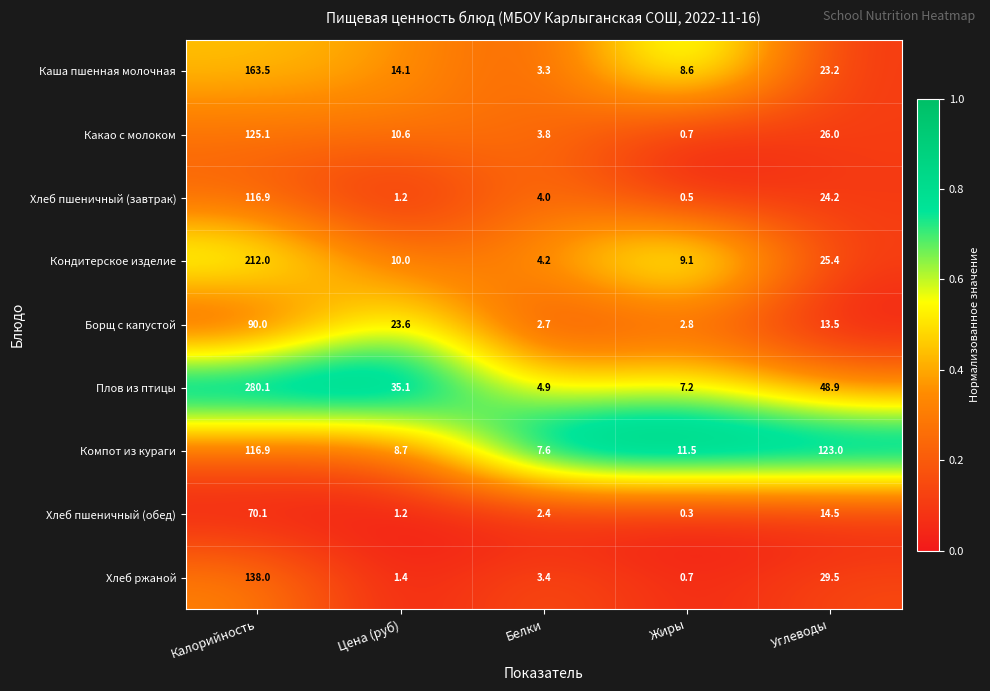

The value of Хлеб пшеничный (обед) at Цена (руб) is 1.2. True or false?

True